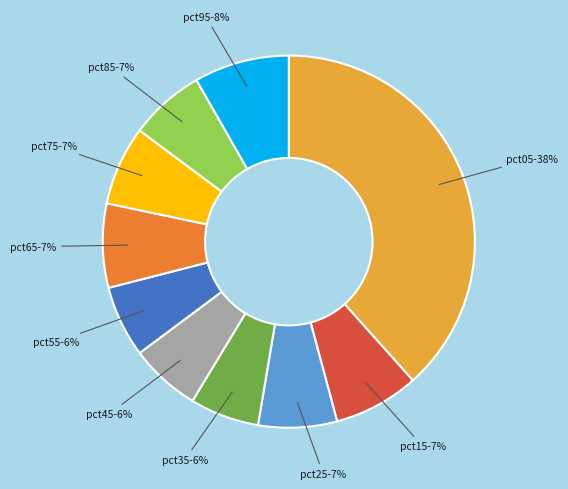

Do pct35 and pct55 together represent more than half of the pie?

No